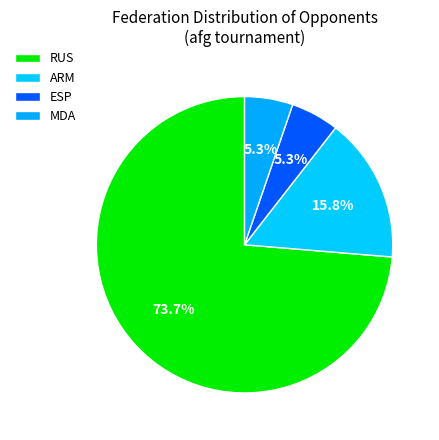

How many segments does this pie chart have?

4